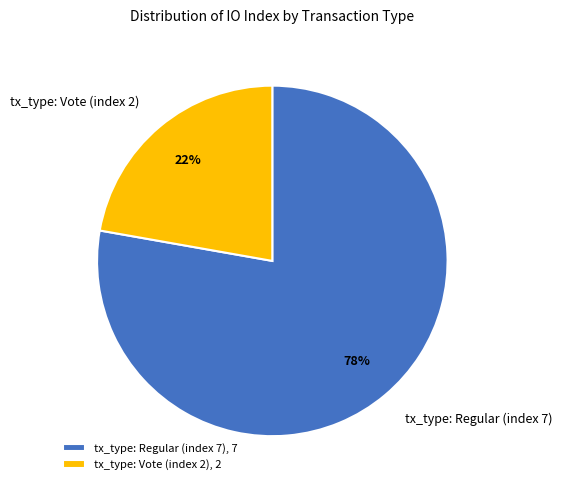

What is the smallest slice in the pie chart?

tx_type: Vote (index 2)